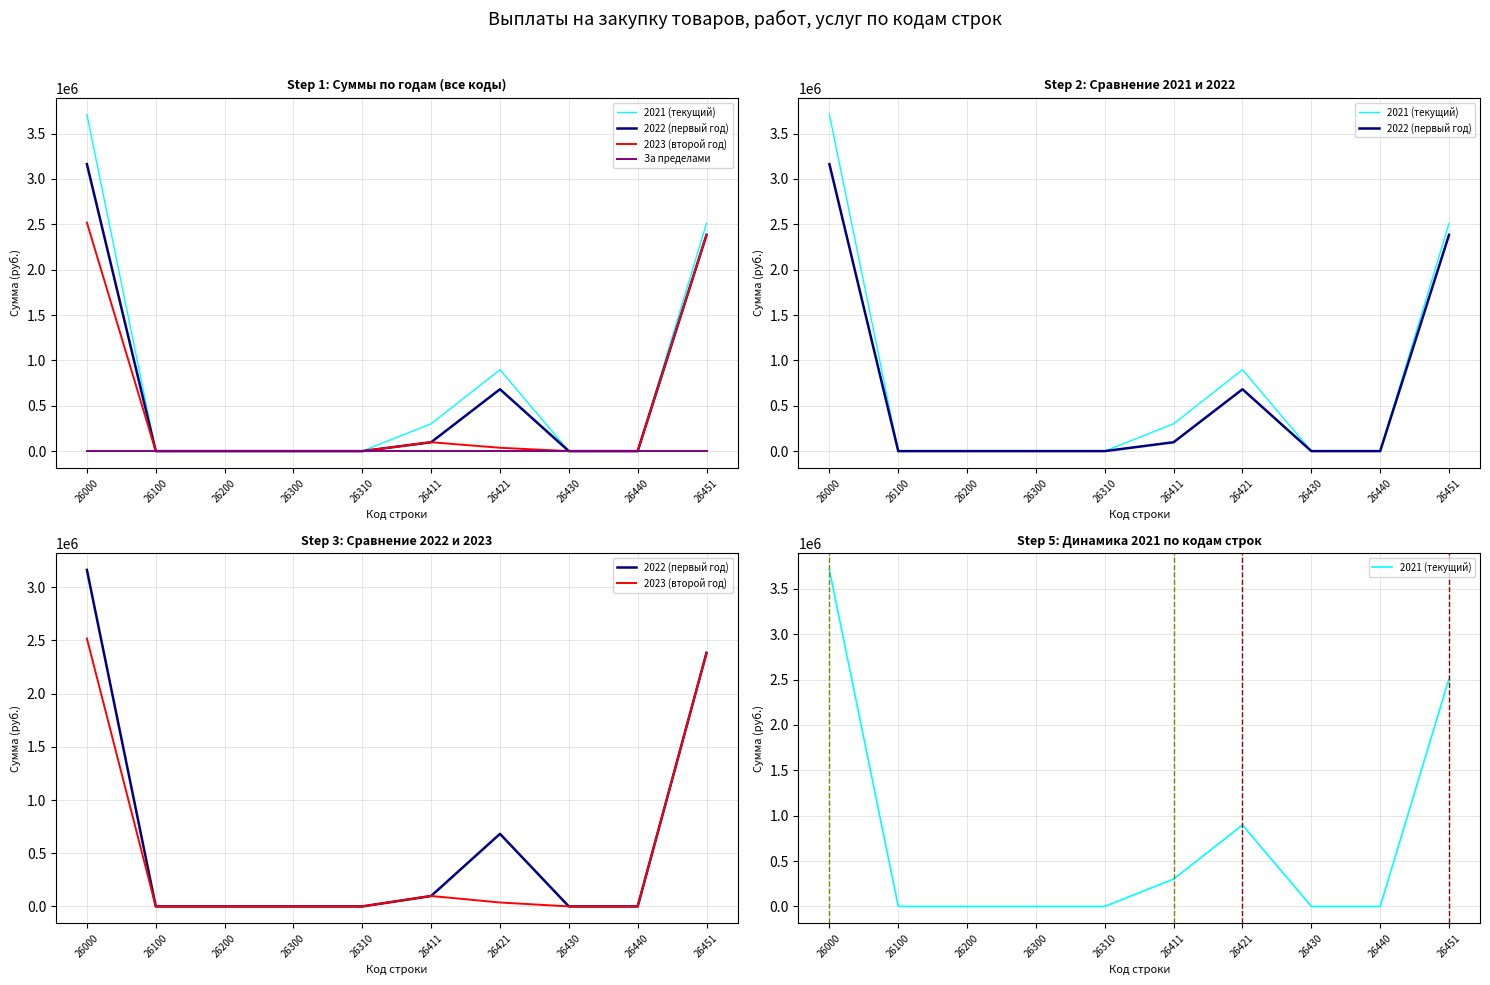

What is the maximum value for 2023 (второй год)?

2518198.0